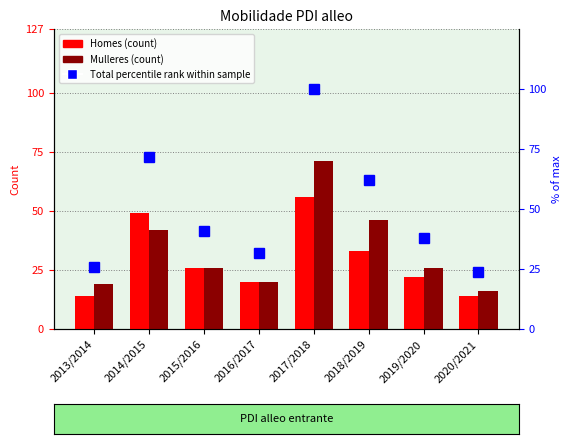

Reading left to right, what are all the values shown in this chart?

Homes: 2013/2014=14.0	2014/2015=49.0	2015/2016=26.0	2016/2017=20.0	2017/2018=56.0	2018/2019=33.0	2019/2020=22.0	2020/2021=14.0
Mulleres: 2013/2014=19.0	2014/2015=42.0	2015/2016=26.0	2016/2017=20.0	2017/2018=71.0	2018/2019=46.0	2019/2020=26.0	2020/2021=16.0
Total (percentile rank within sample): 2013/2014=26.0	2014/2015=71.7	2015/2016=40.9	2016/2017=31.5	2017/2018=100.0	2018/2019=62.2	2019/2020=37.8	2020/2021=23.6